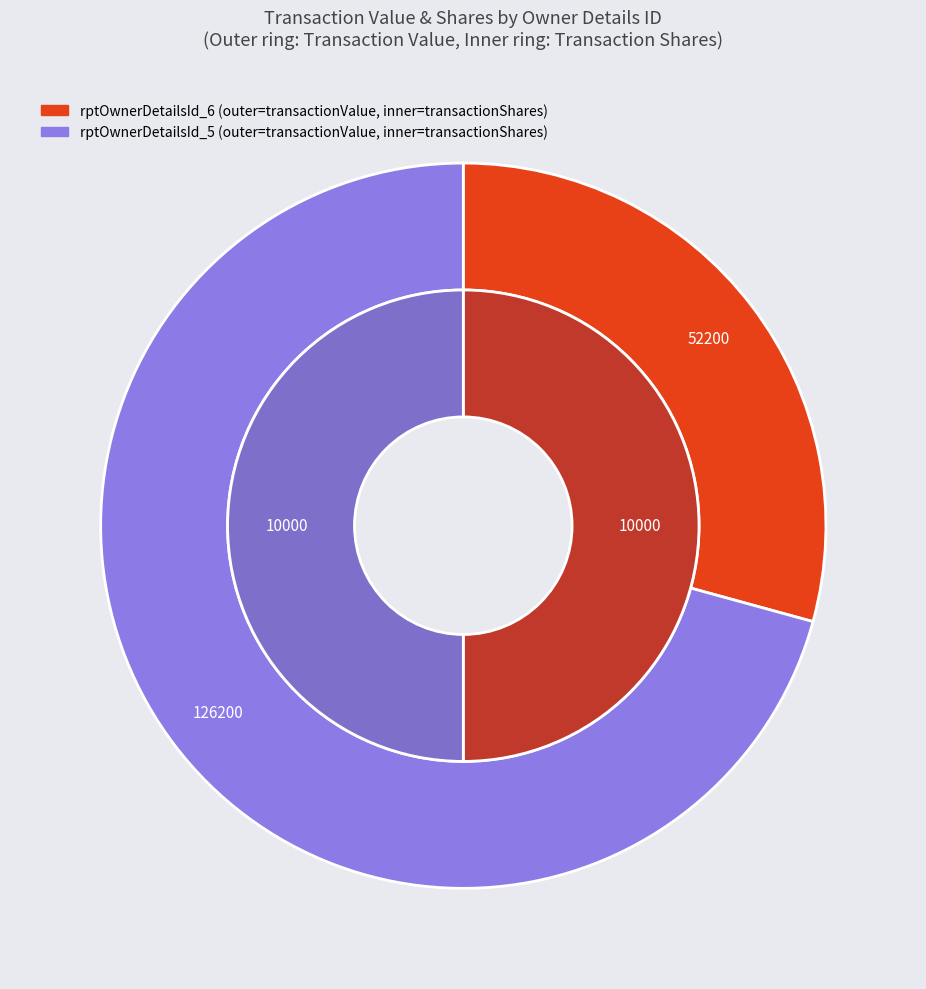

Does any single category account for the majority?

No